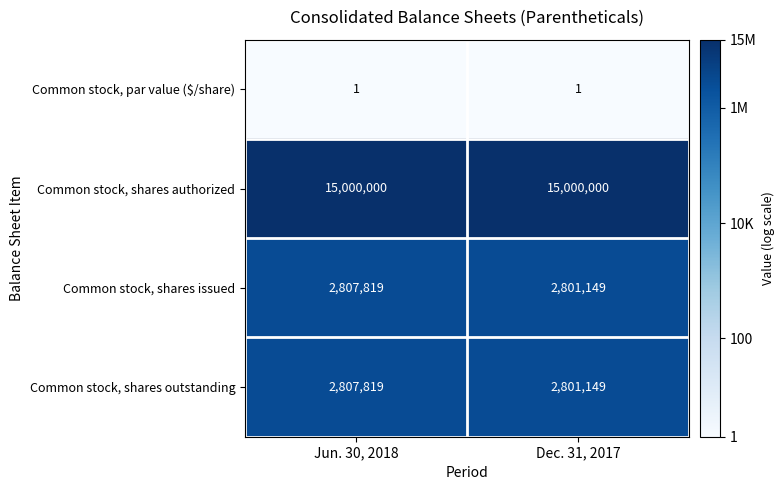

Is the value of Common stock, shares issued at Dec. 31, 2017 greater than the value of Common stock, par value ($/share) at Jun. 30, 2018?

Yes